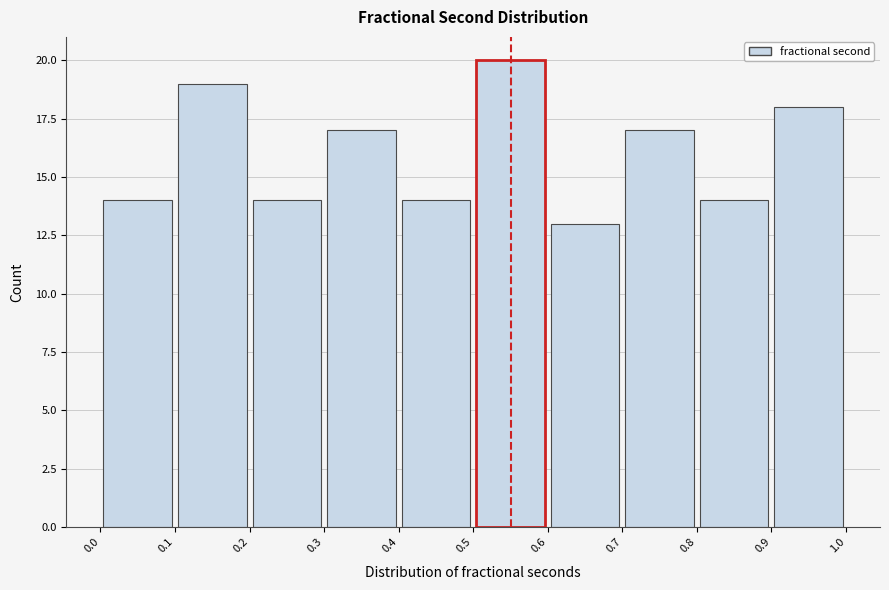

What is the height of the bar covering 0.0 to 0.1 on the x-axis? The values are not printed on the chart, so give them approximately, as read against the axis.

14